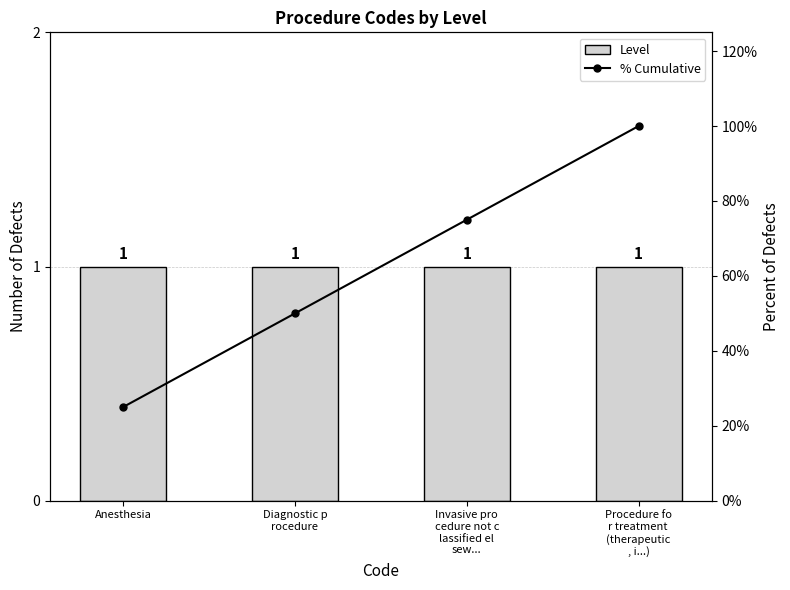

List the series in order of their overall mean, lowest first.

Level, % Cumulative